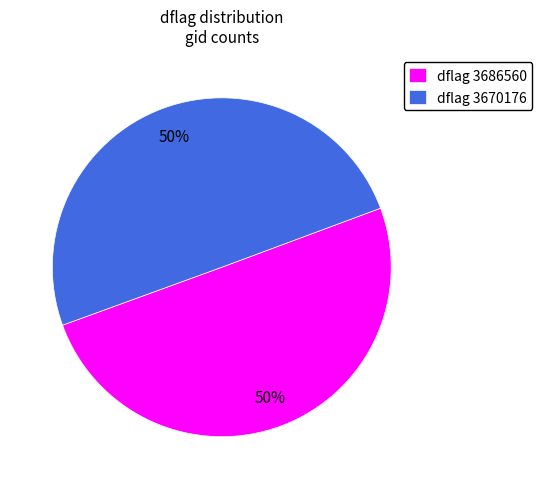

True or false: dflag 3686560 accounts for 38% of the total.

False